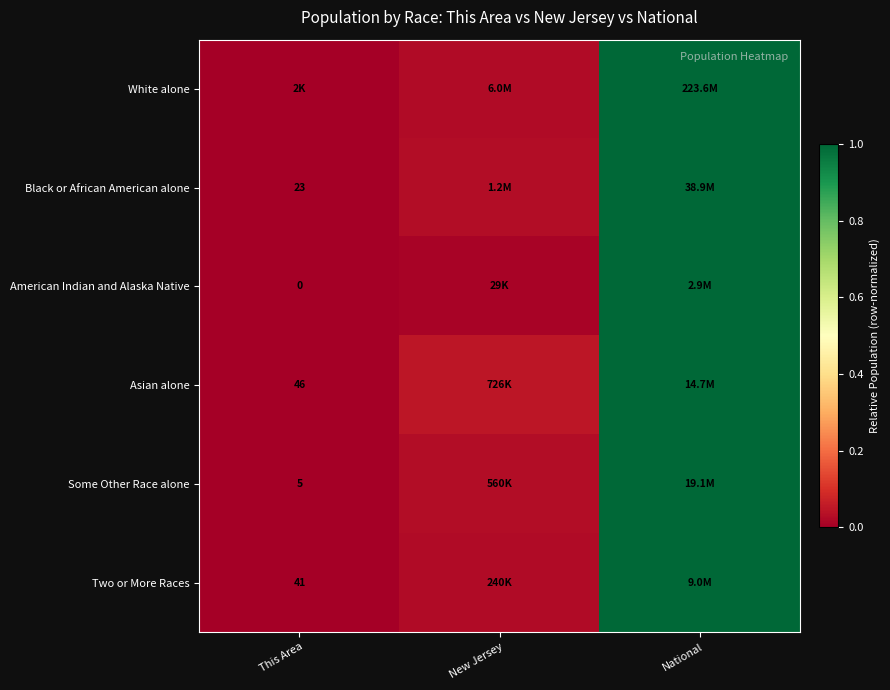

Is the value of Two or More Races at This Area greater than the value of Black or African American alone at This Area?

Yes